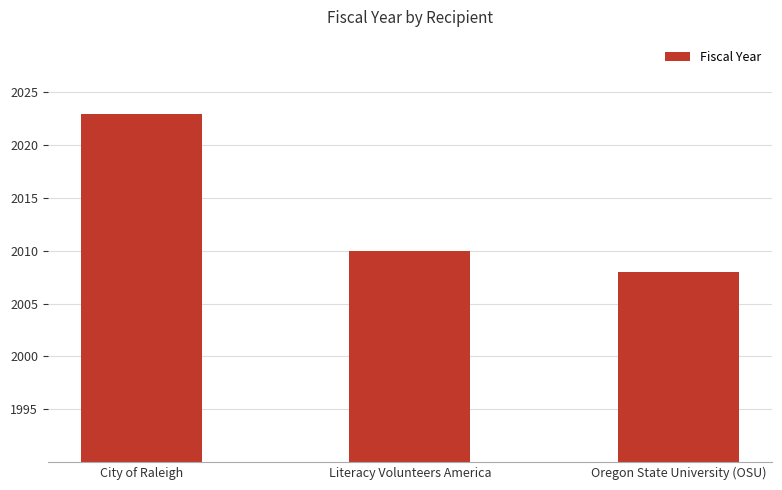

What is the sum of all values?

6041